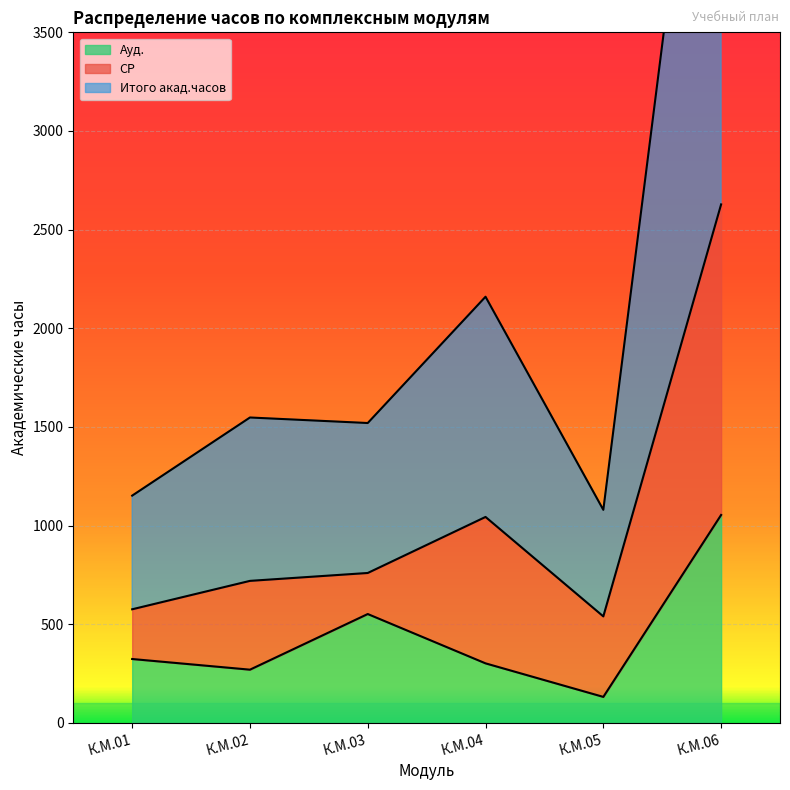

At which label does Ауд. reach its peak?

К.М.06